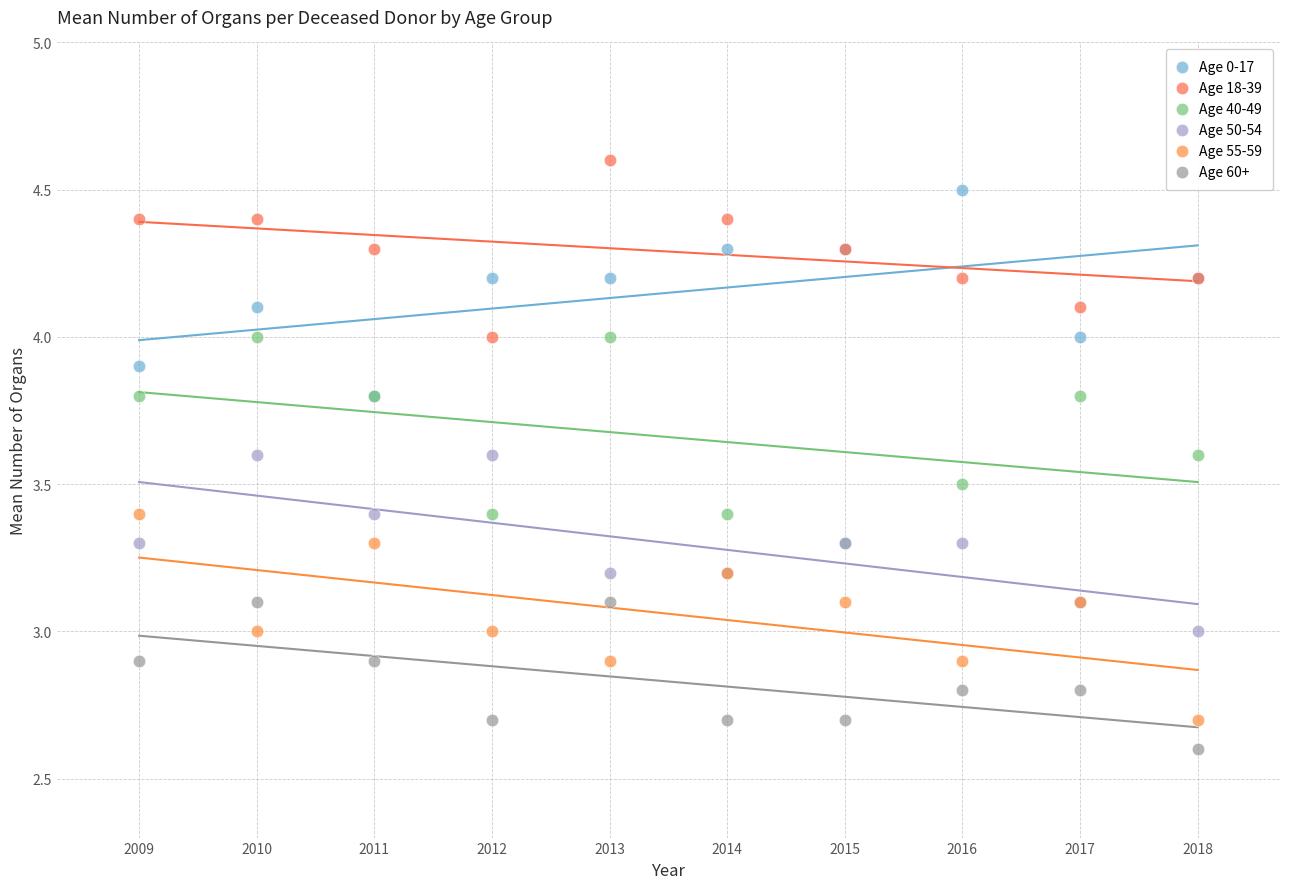

What are all the series names shown in the legend?

Age 0-17, Age 18-39, Age 40-49, Age 50-54, Age 55-59, Age 60+